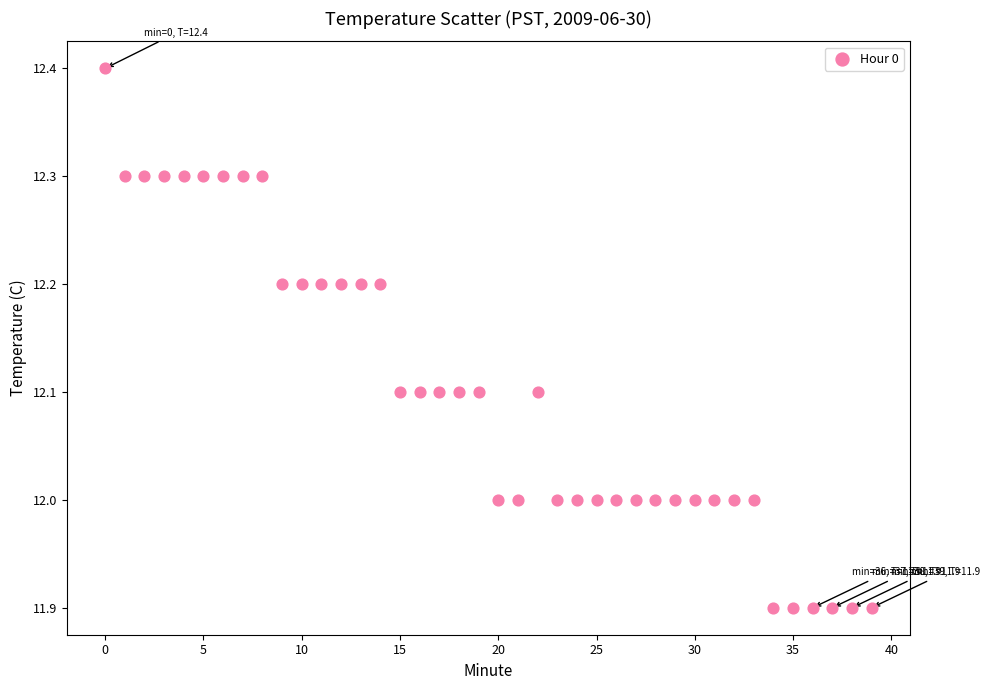

What is the range of X values (max minus min)?

39.0